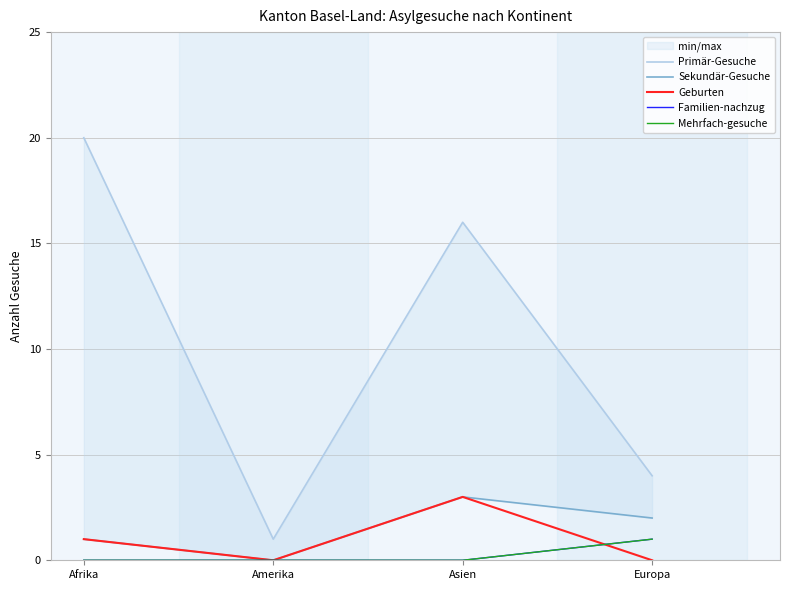

What is the maximum value for Primär-Gesuche?

20